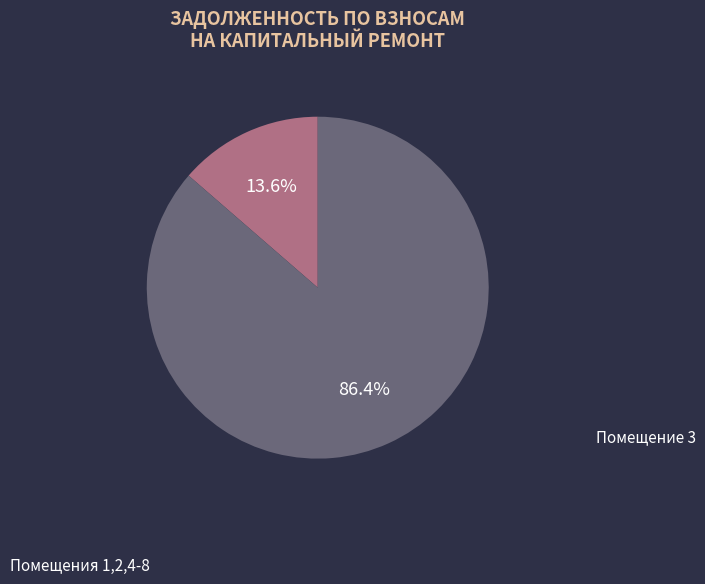

Count the number of slices in the pie.

2